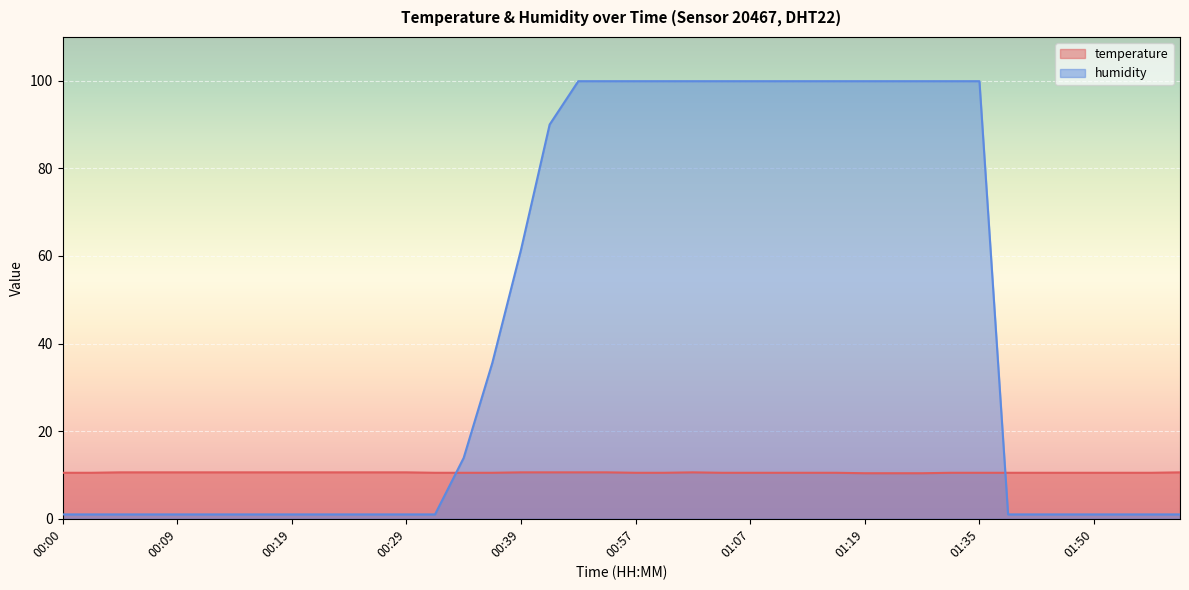

How many lines are shown in the chart?

2